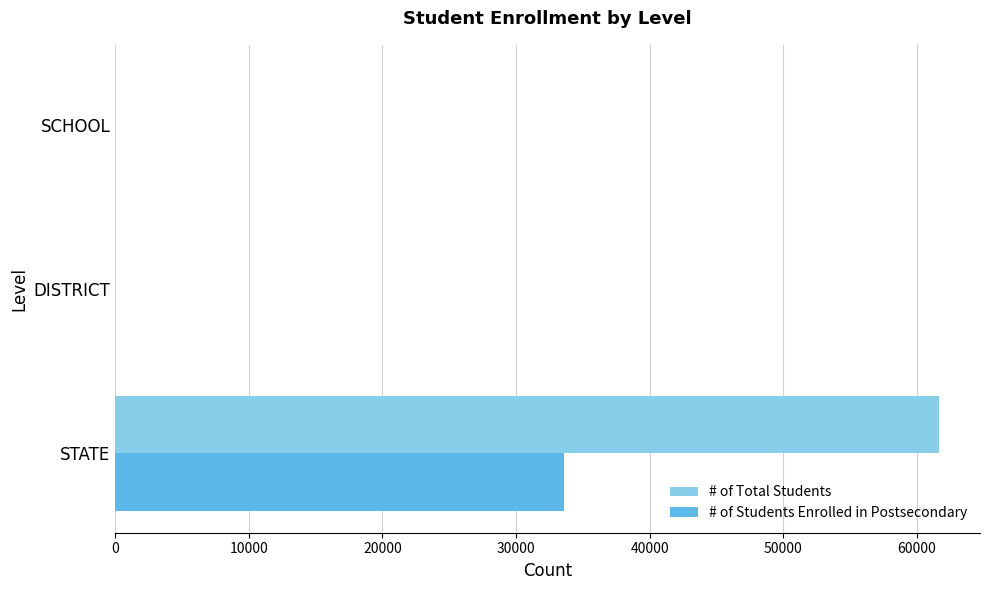

Between STATE and DISTRICT, which series saw the biggest shift?

# of Total Students